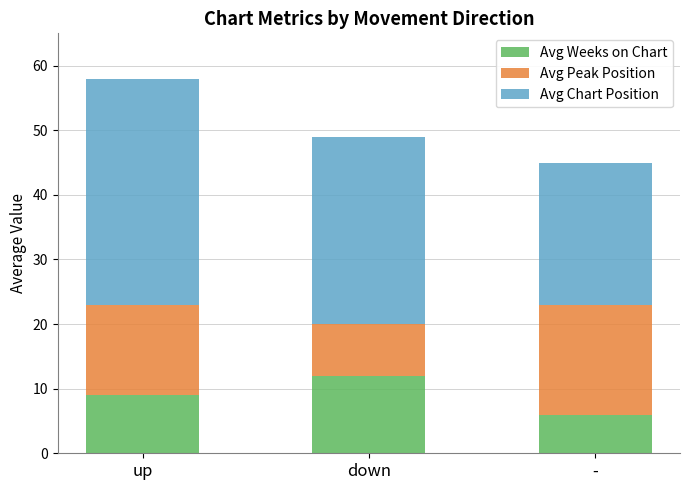

What is the total value across all series at -?

45